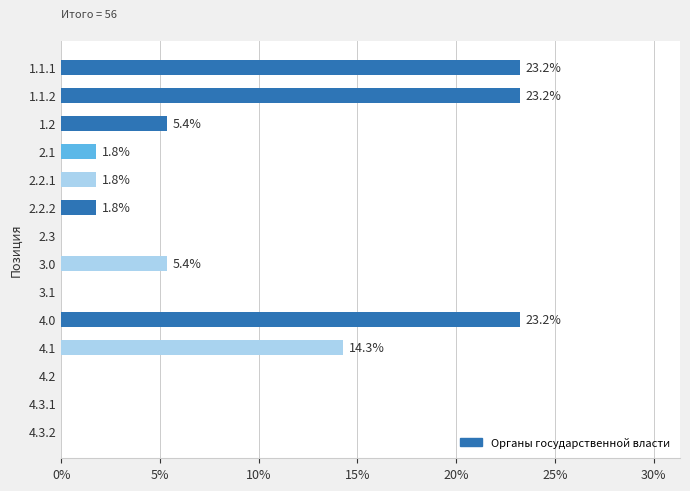

What is the sum of the values at 1.2 and 4.3.1?

5.4